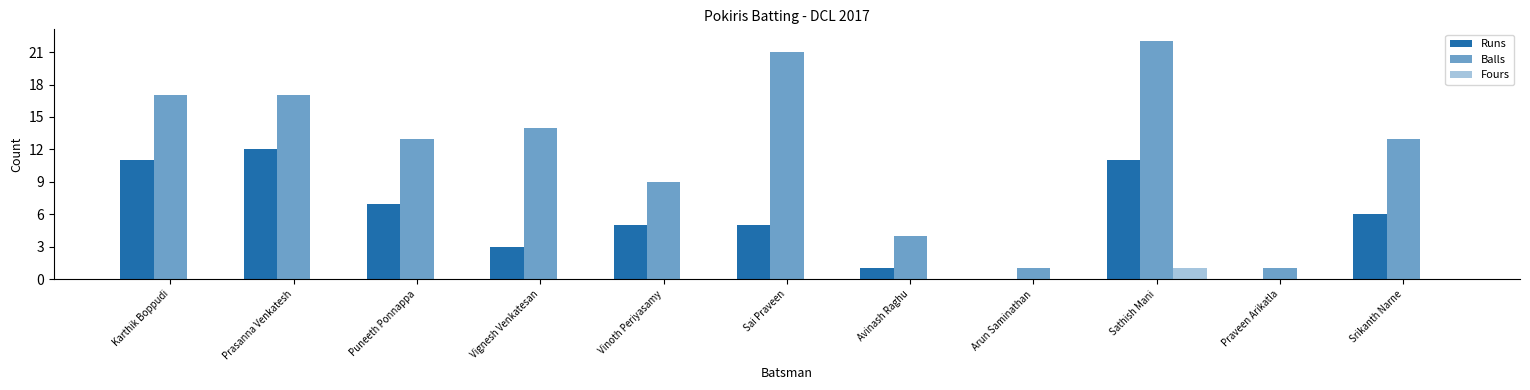

How many series are shown in this chart?

3